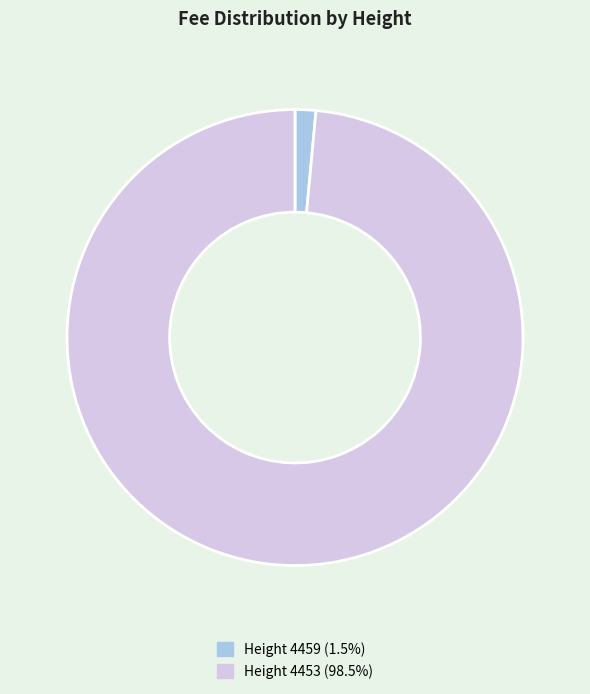

Which category has the biggest portion of the pie?

Height 4453